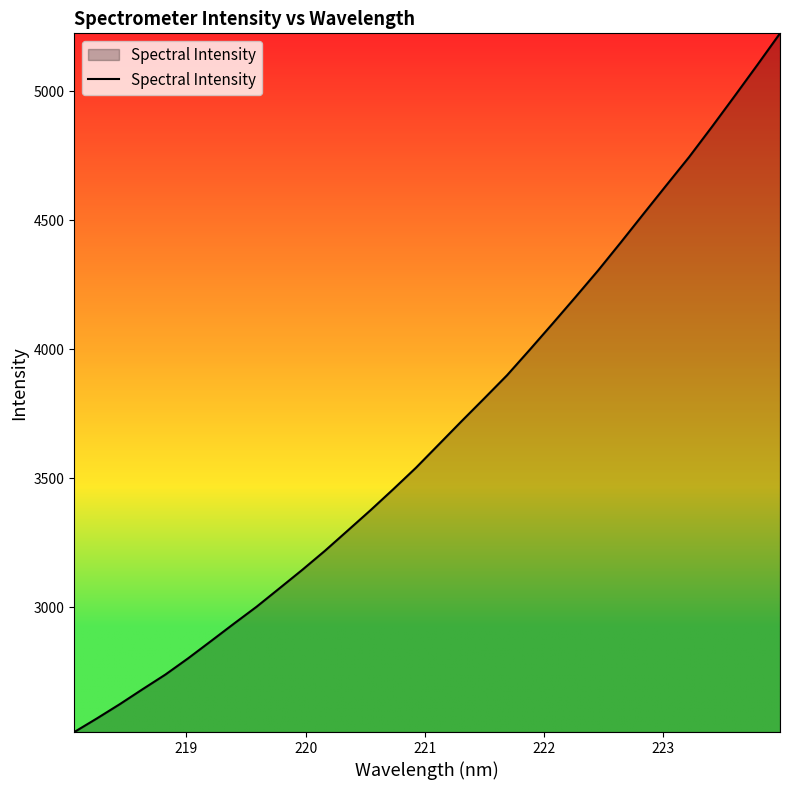

What is the smallest value displayed?

2515.3